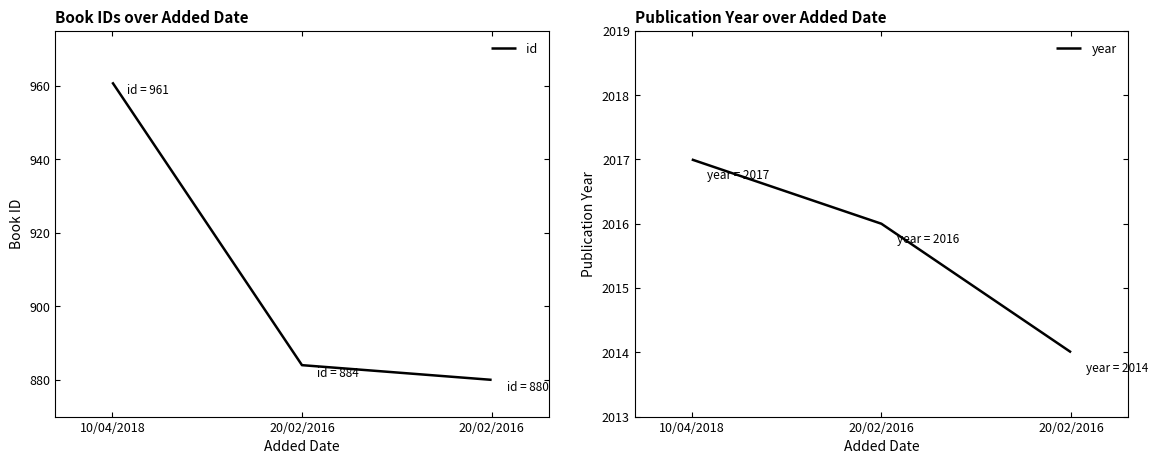

Reading left to right, what are all the values shown in this chart?

id: 10/04/2018=961	20/02/2016=884	20/02/2016=880
year: 10/04/2018=2017	20/02/2016=2016	20/02/2016=2014